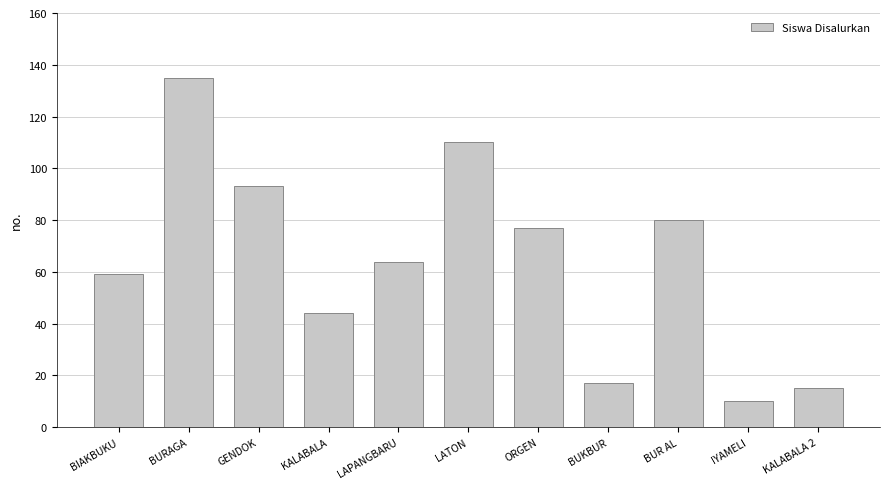

Reading right to left, extract all data points from this chart.

15	10	80	17	77	110	64	44	93	135	59